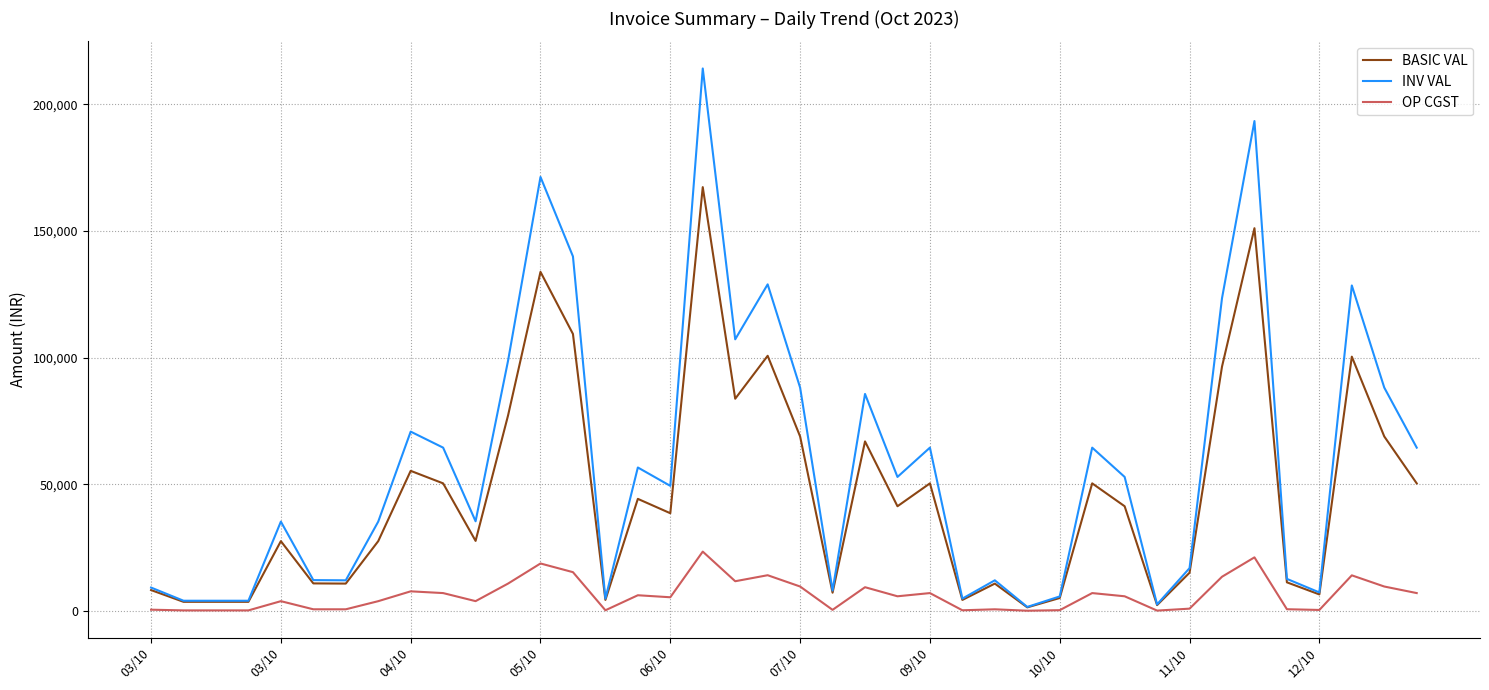

What is the smallest value displayed?

84.8